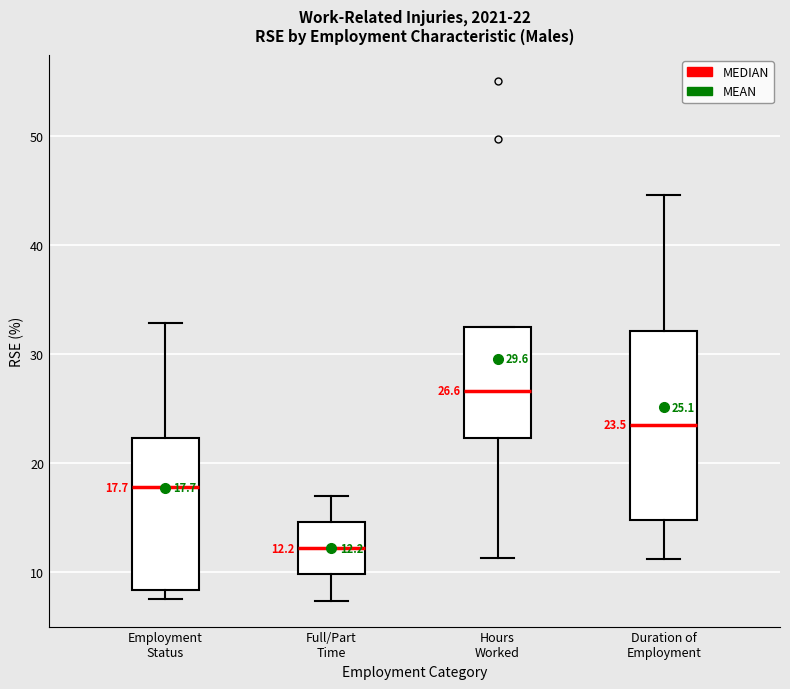

Which box has the highest median line?

Hours Worked